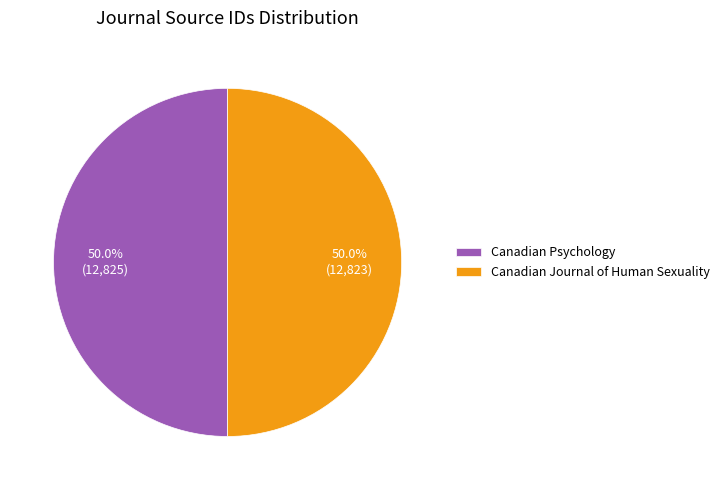

Approximately how many times larger is the value at Canadian Journal of Human Sexuality compared to Canadian Psychology?

1.0